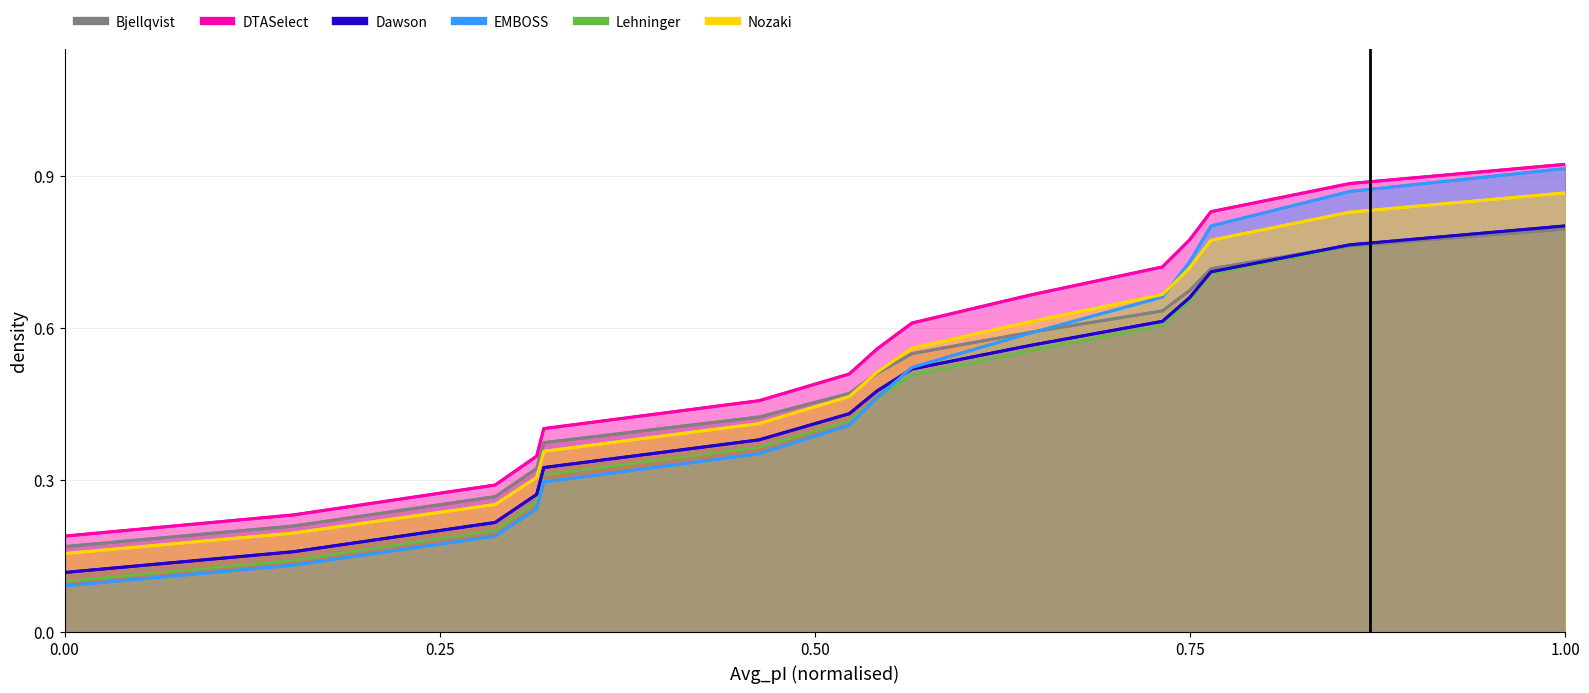

What is the difference between the EMBOSS values at Q859L8 and Q859L4?

0.2